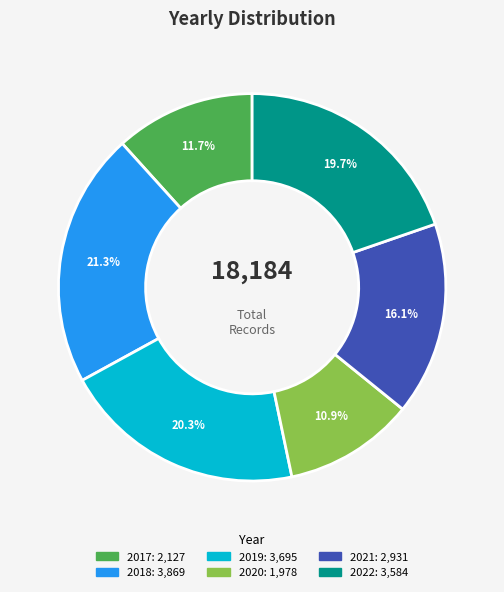

Rank the categories by value from lowest to highest.

2020, 2017, 2021, 2022, 2019, 2018